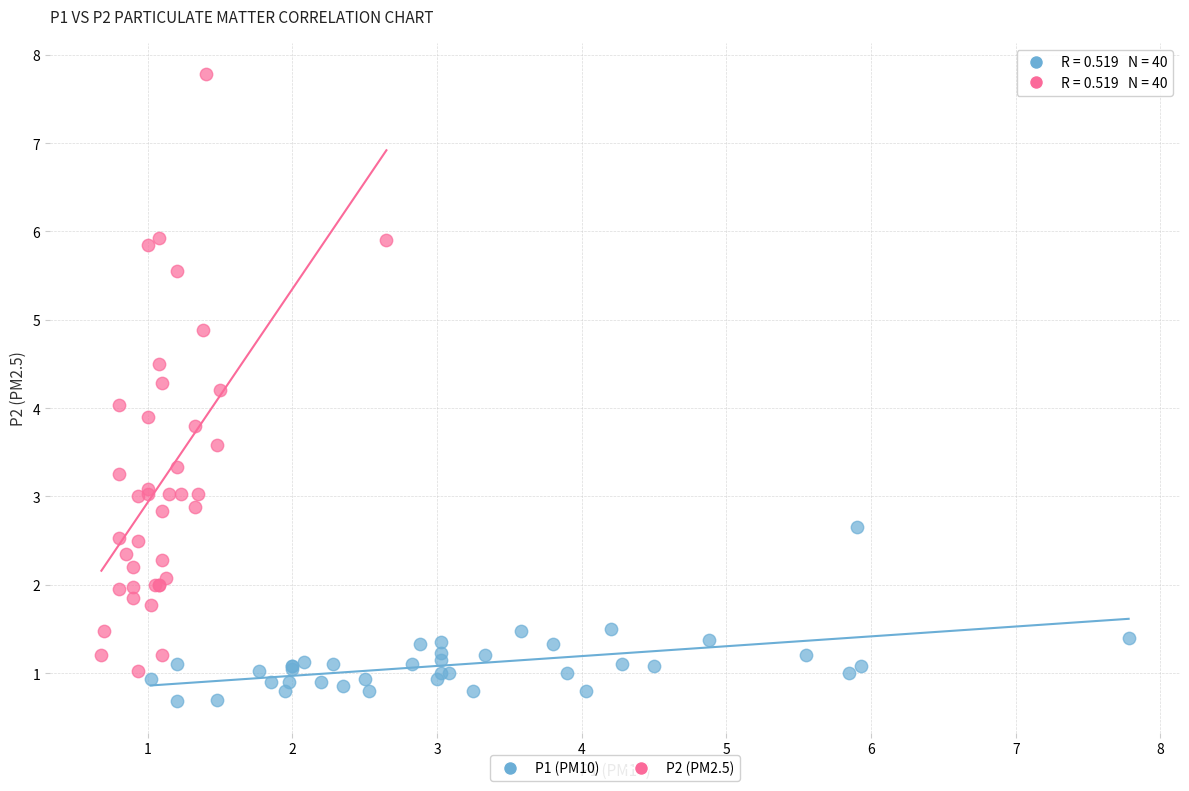

What are all the series names shown in the legend?

P1 (PM10), P2 (PM2.5)